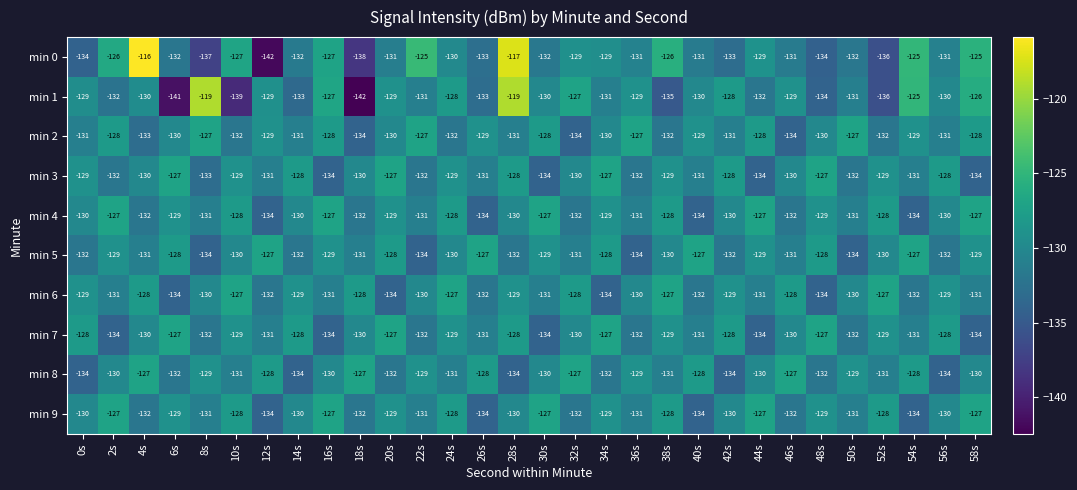

Between 0s and 50s, which series saw the biggest shift?

min 8